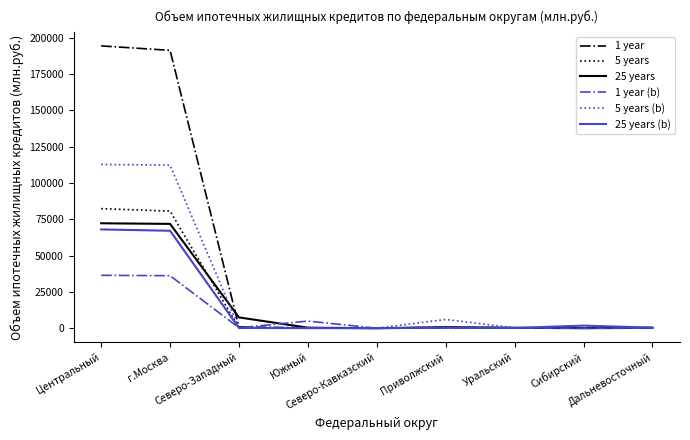

What position from the left is Уральский?

7